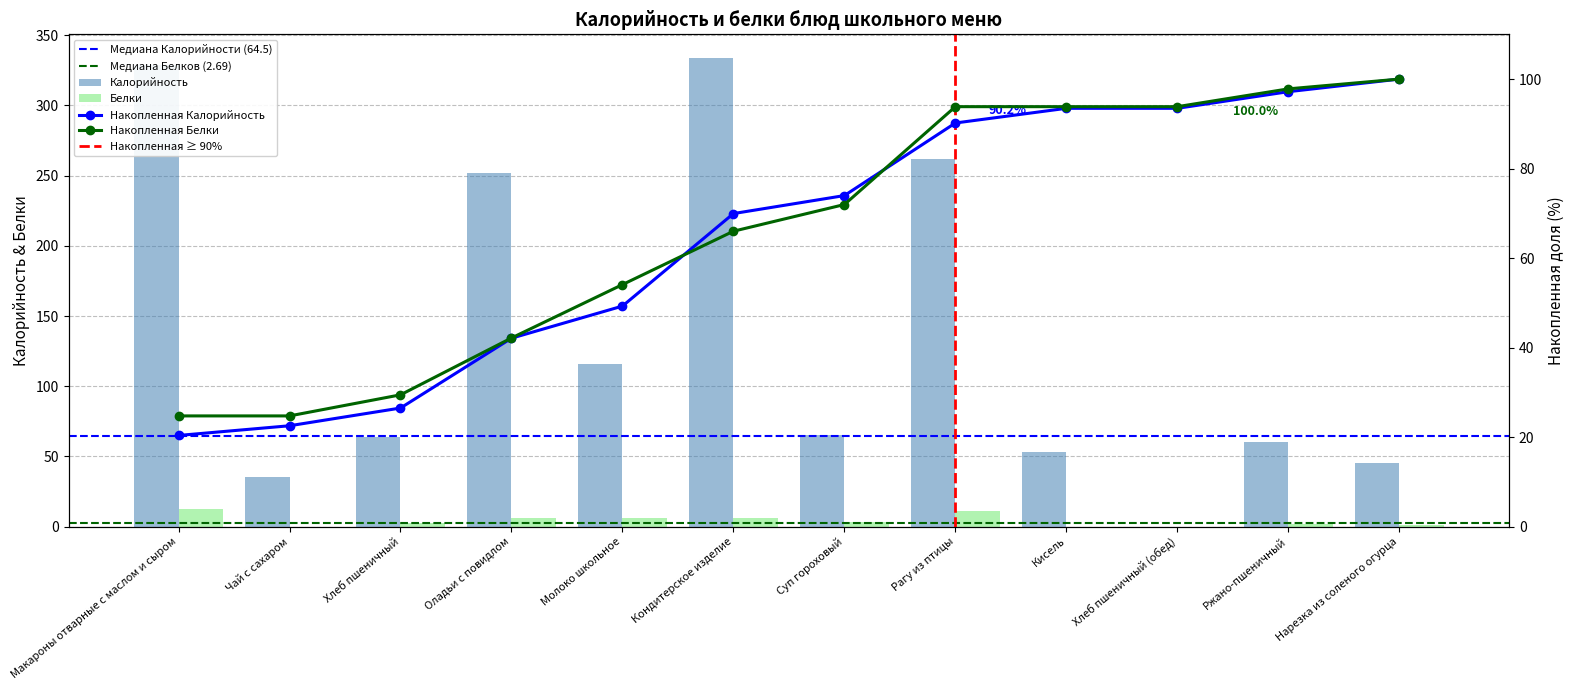

How many data points in Белки are less than 3?

6